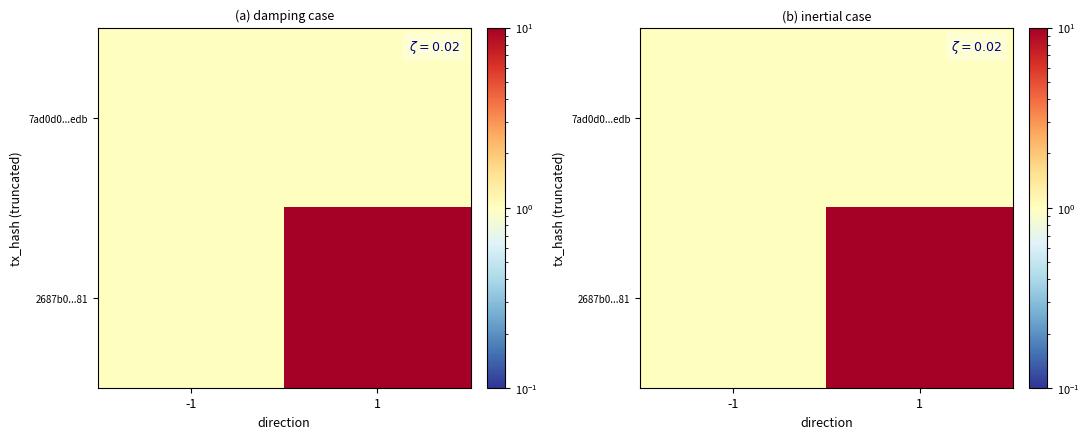

The 7ad0d0...edb series shows 2 at -1. True or false?

False